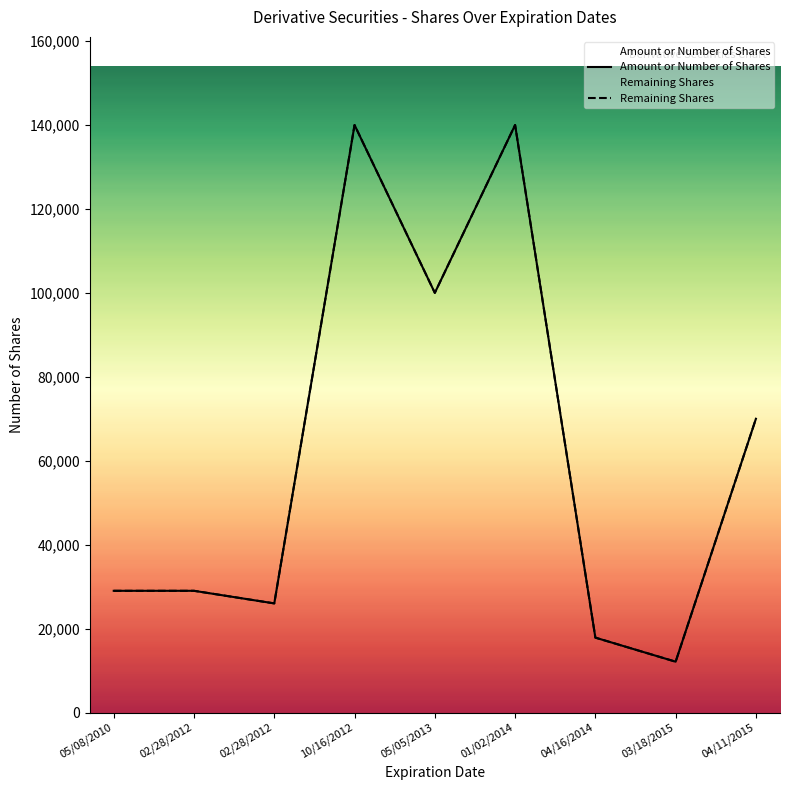

What is the label of the 1st point from the left?

05/08/2010